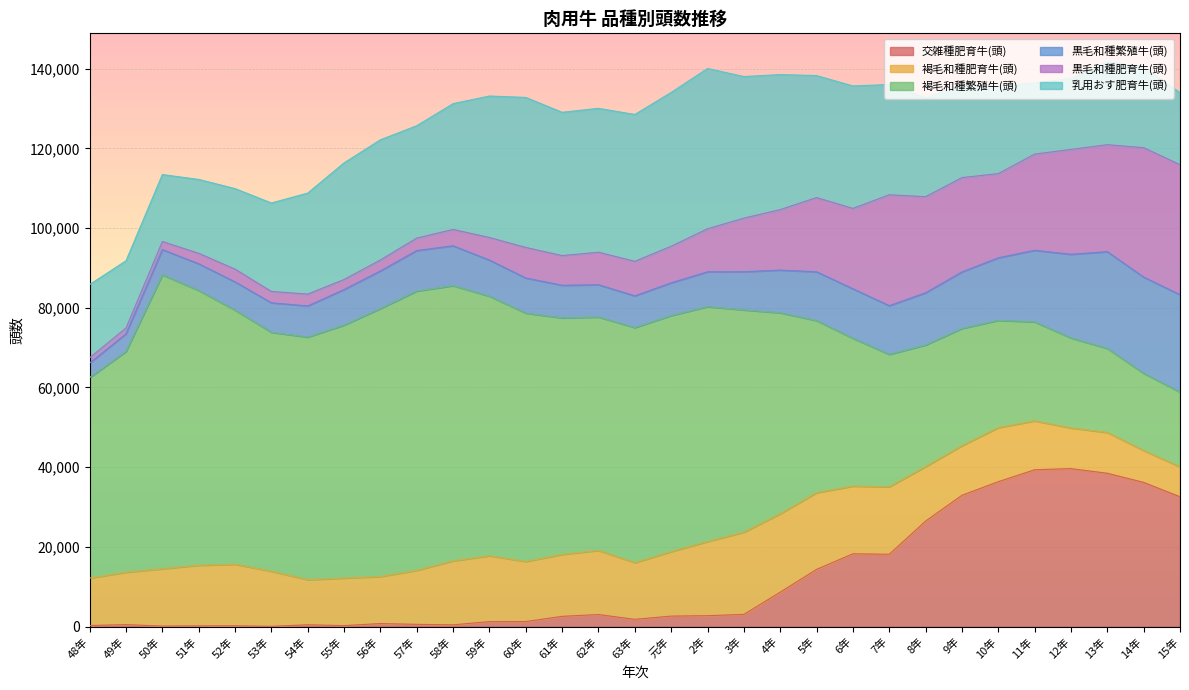

At how many categories does at least one series exceed 22400?

31